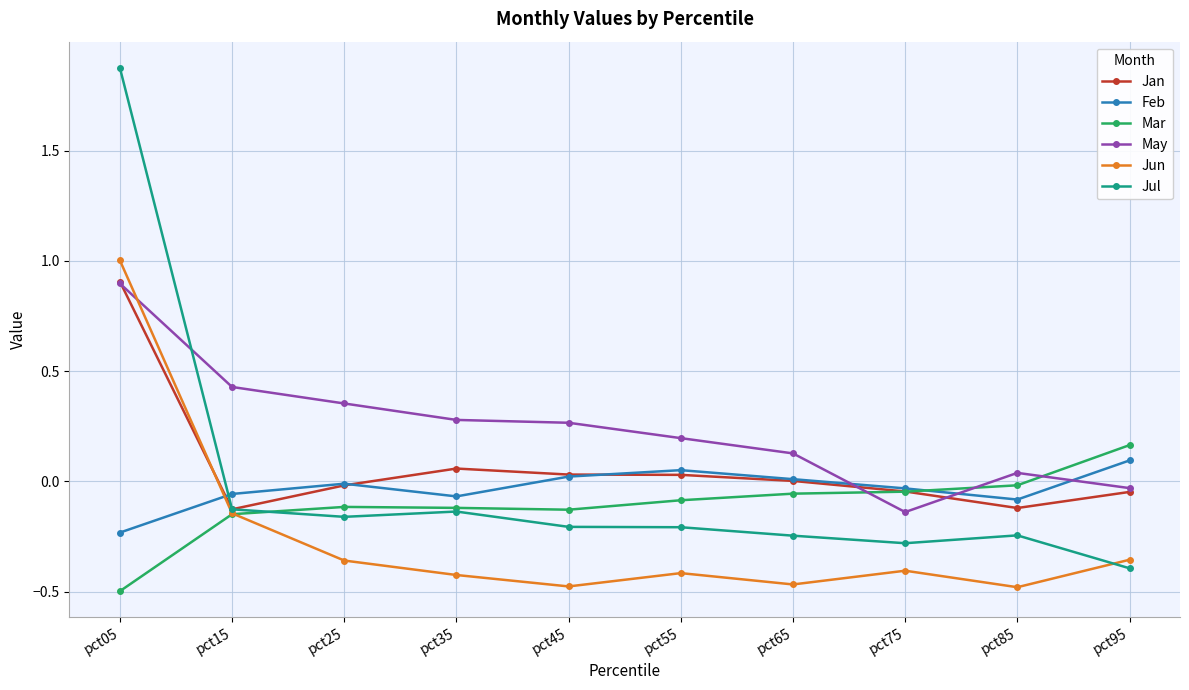

How many times do May and Mar cross each other?

3